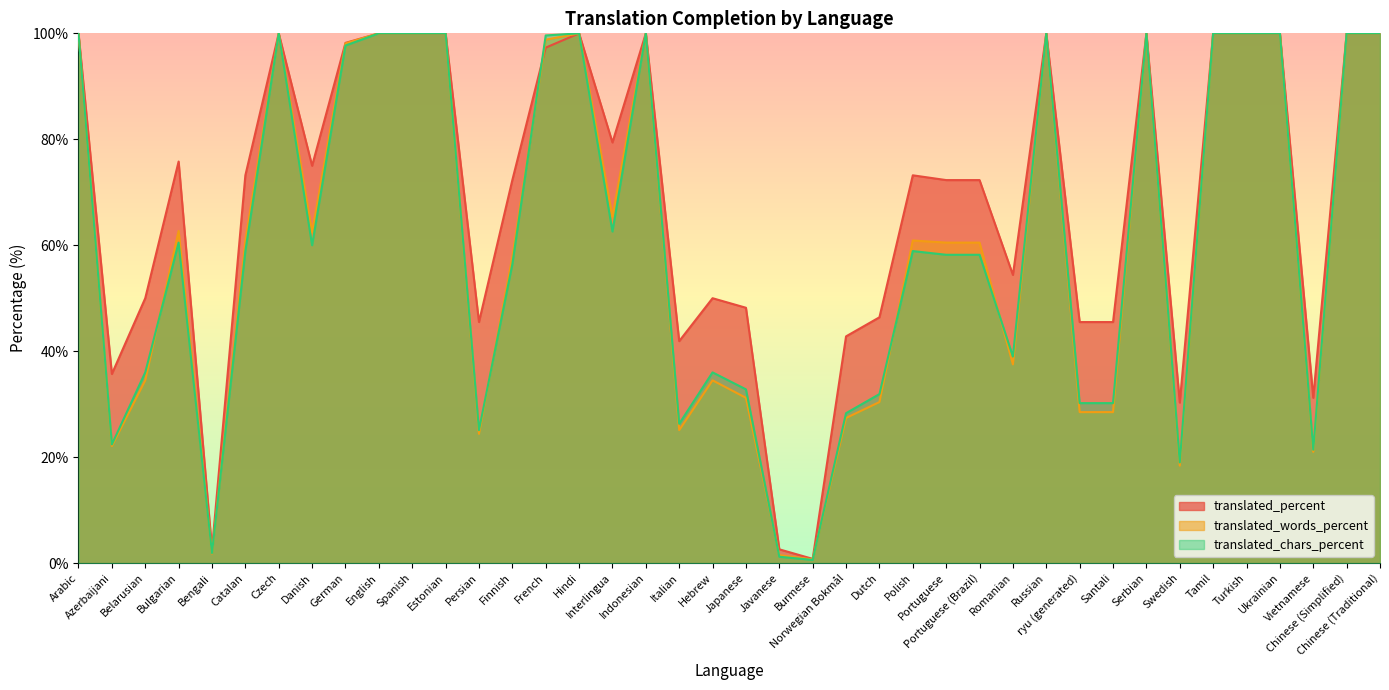

Which series has the largest total across all categories?

translated_percent